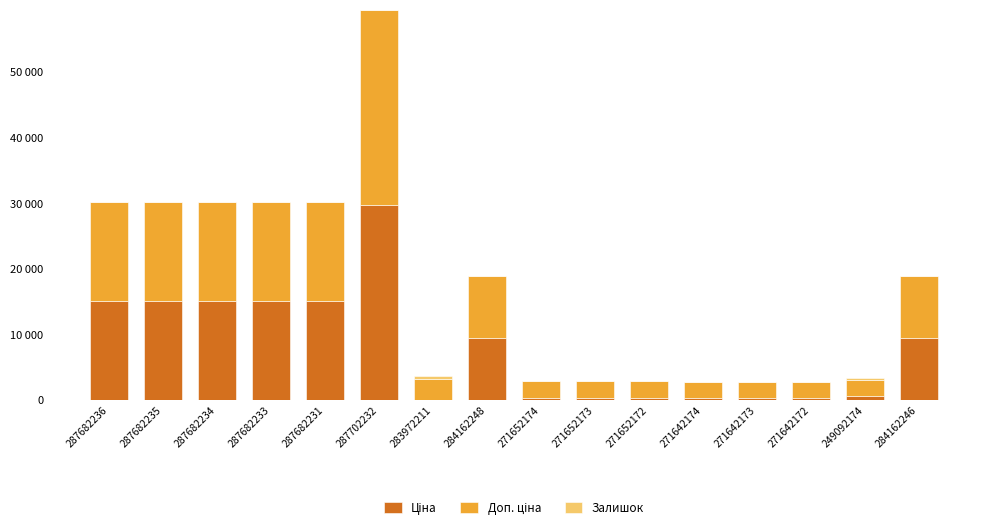

Are the bars grouped side by side (vs. stacked)?

No